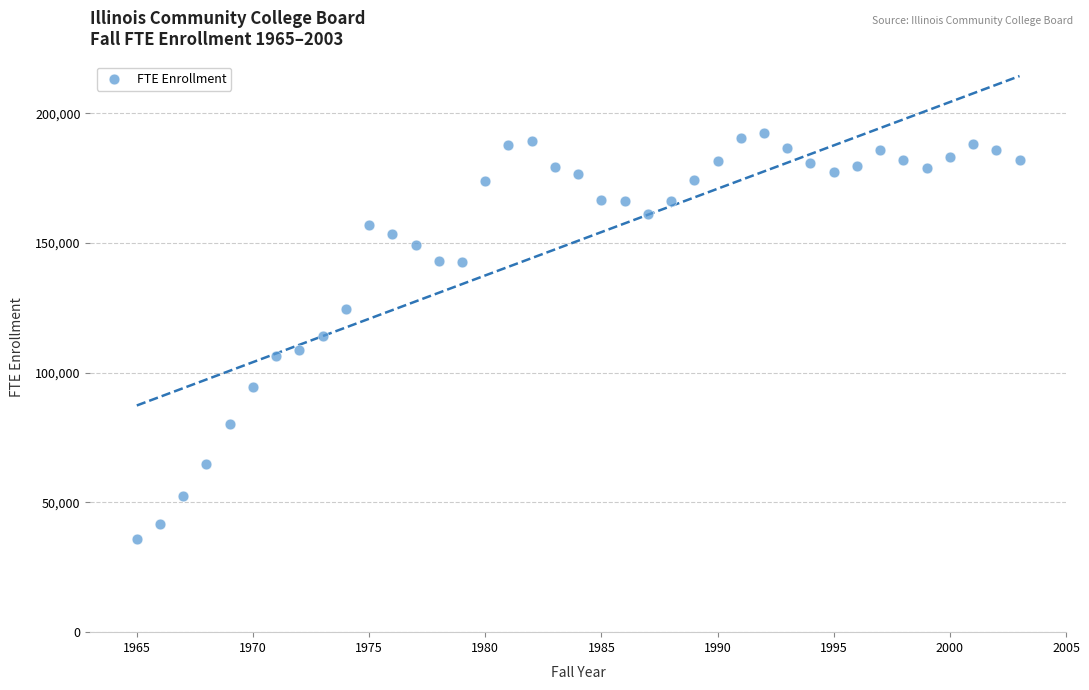

What is the range of X values (max minus min)?

38